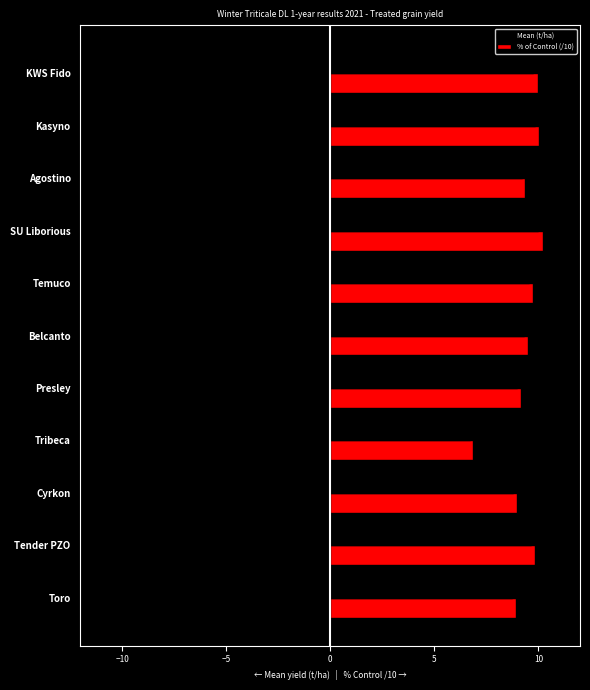

Which series has the largest total across all categories?

% of Control (/10)